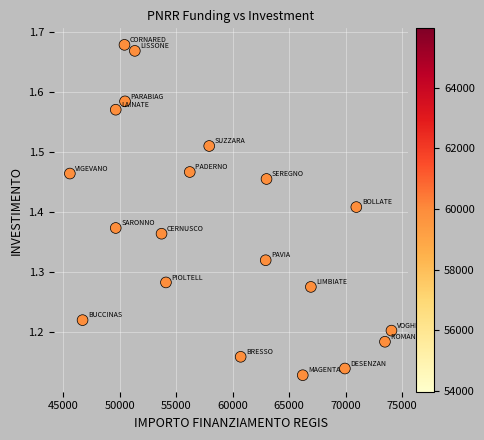

What is the range of Y values (max minus min)?

0.6